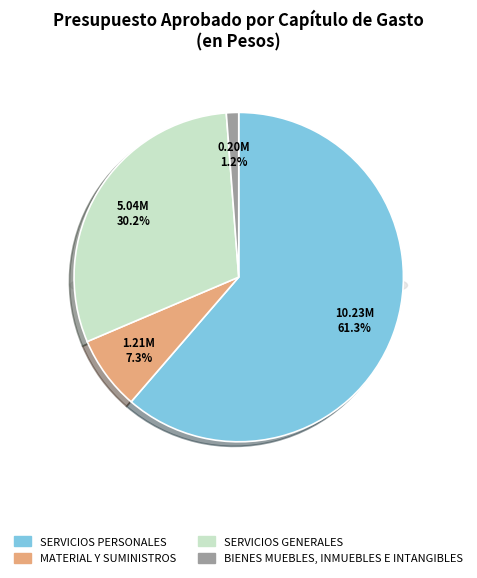

Does MATERIAL Y SUMINISTROS represent more than half of the total?

No